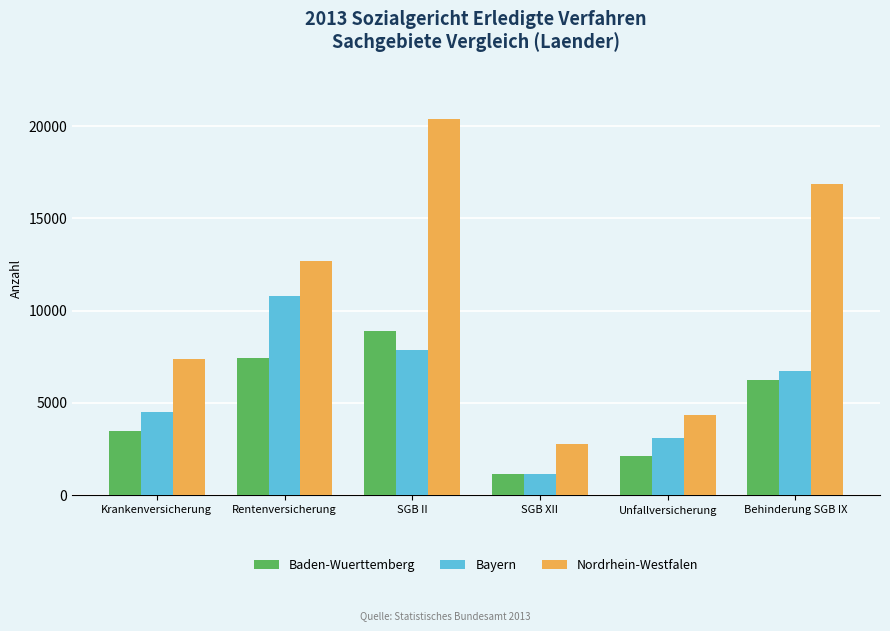

Reading left to right, extract all data points from this chart.

Baden-Wuerttemberg: 3501	7451	8894	1164	2135	6243
Bayern: 4494	10792	7864	1155	3103	6720
Nordrhein-Westfalen: 7374	12688	20404	2761	4342	16854